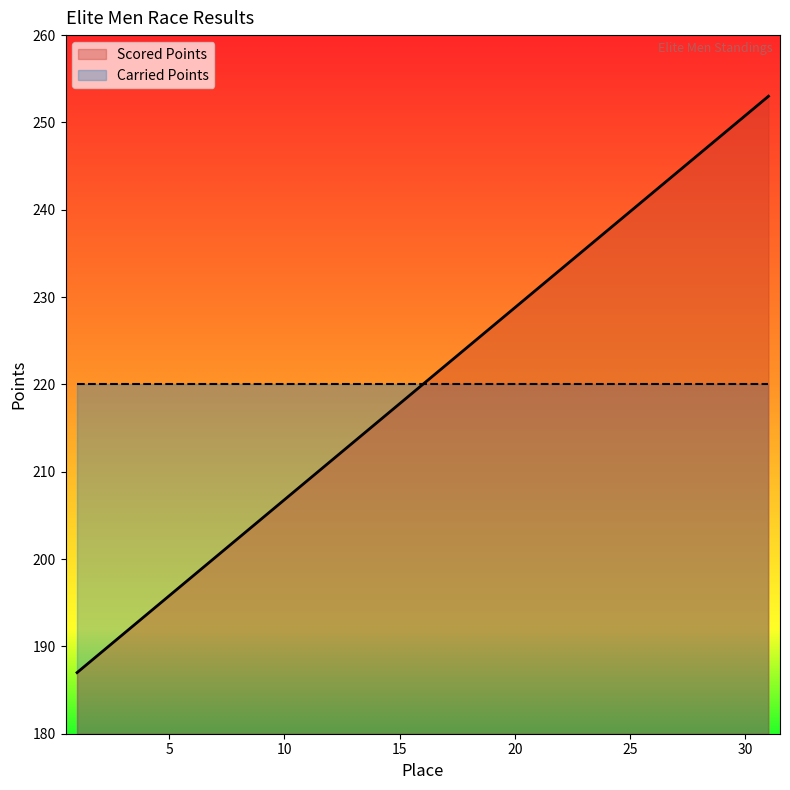

What is the value of the 5th point from the left?

195.8